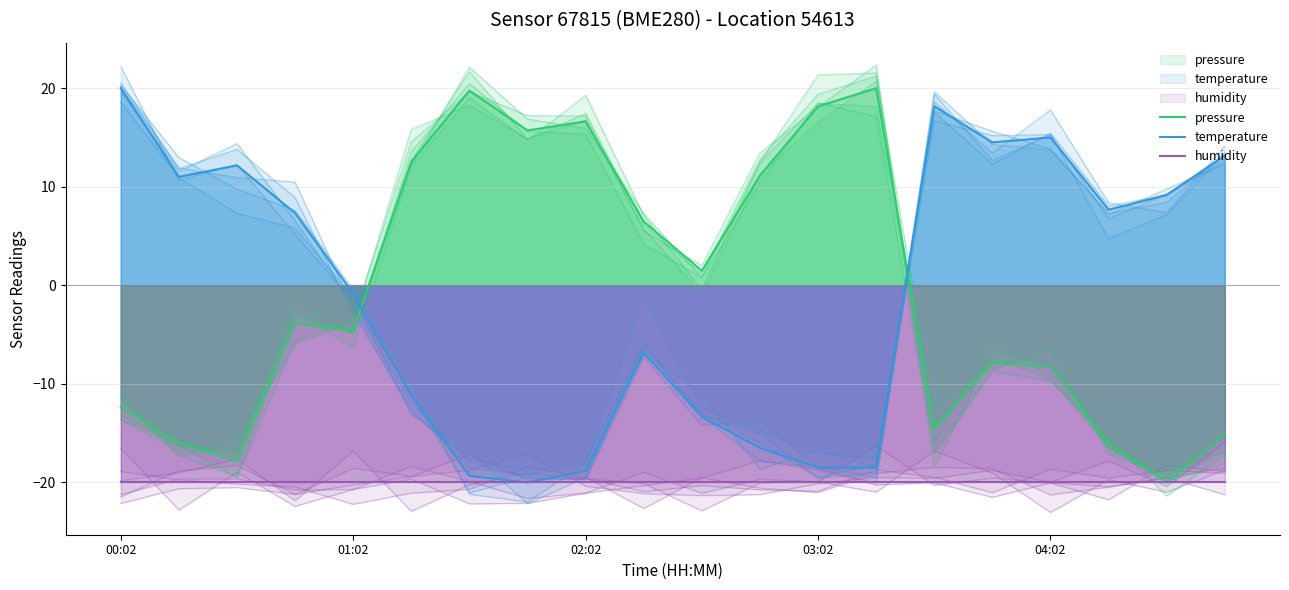

Where is pressure nearest to the value 0?

10